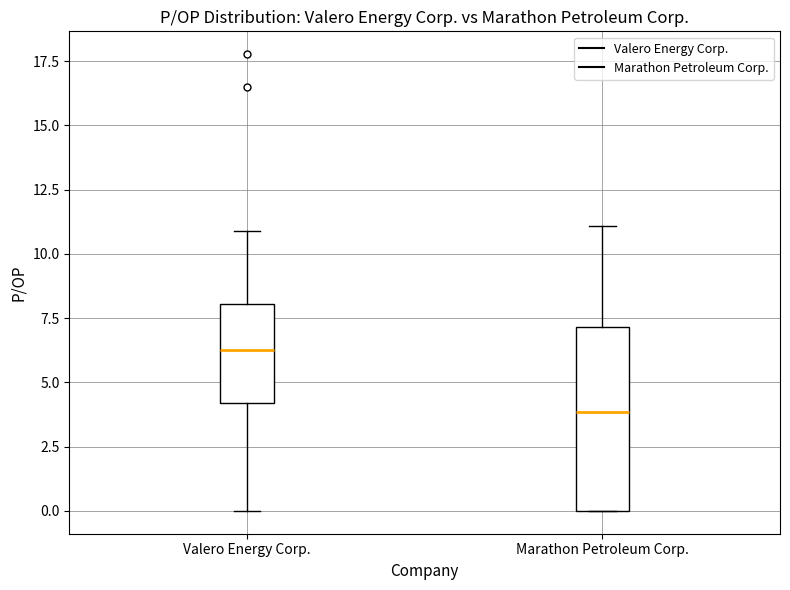

Reading left to right, read every box against the y-axis: the position of its median line, the range the box covers, and the ends of its whiskers. The values are not printed on the chart, so give them approximately, as read against the axis.

Valero Energy Corp.: median 6.5, box 4.0 to 8.0, whiskers 0.0 to 11.0
Marathon Petroleum Corp.: median 4.0, box 0.0 to 7.0, whiskers 0.0 to 11.0